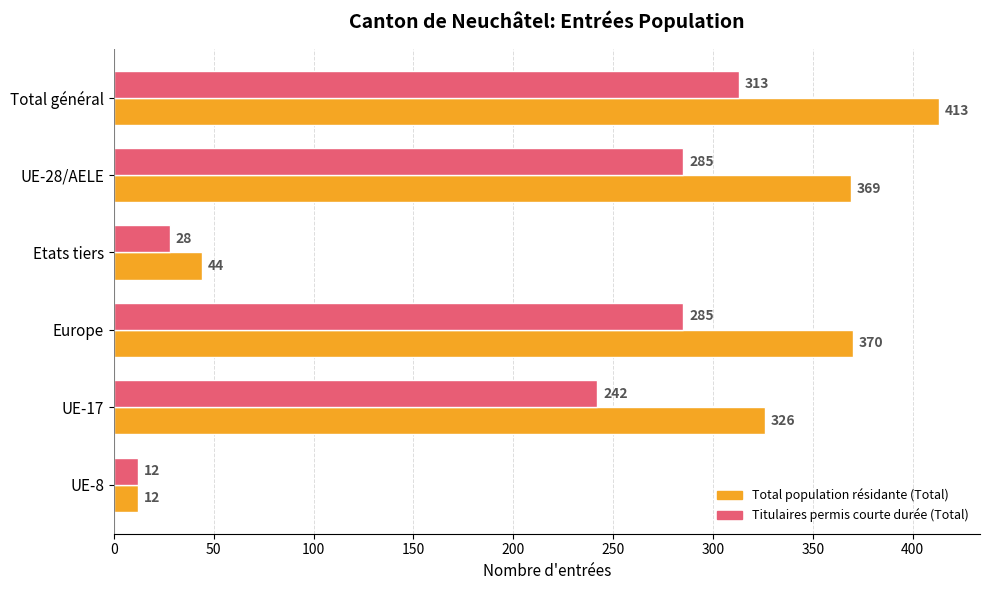

Rank the series at UE-28/AELE from highest to lowest value.

Total population résidante (Total), Titulaires permis courte durée (Total)